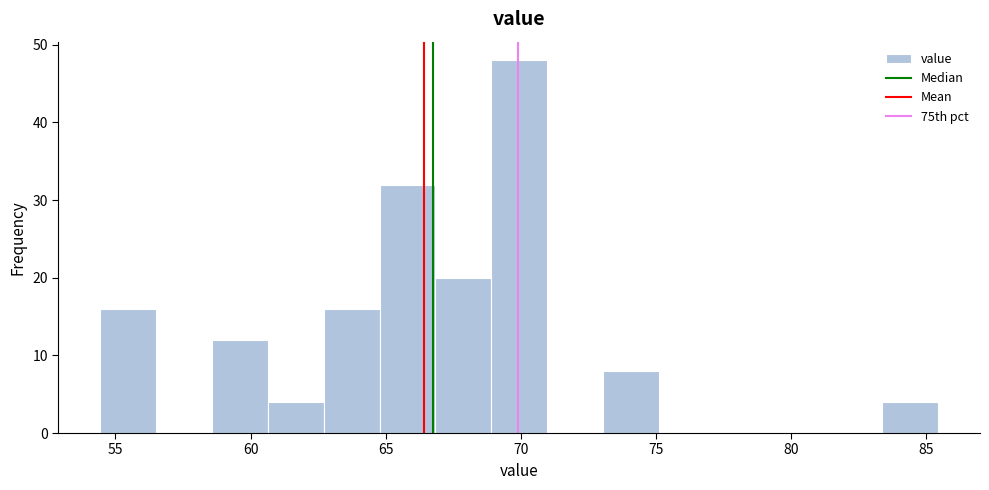

Reading left to right, list every bar in this chart as the range it spans on the x-axis followed by its height. Neither the bar edges nor the heights are printed on the chart, so give them approximately, as read against the axes.

54.5 to 56.5: 16
56.5 to 58.5: 0
58.5 to 60.5: 12
60.5 to 62.5: 4
62.5 to 65.0: 16
65.0 to 67.0: 32
67.0 to 69.0: 20
69.0 to 71.0: 48
71.0 to 73.0: 0
73.0 to 75.0: 8
75.0 to 77.0: 0
77.0 to 79.0: 0
79.0 to 81.5: 0
81.5 to 83.5: 0
83.5 to 85.5: 4